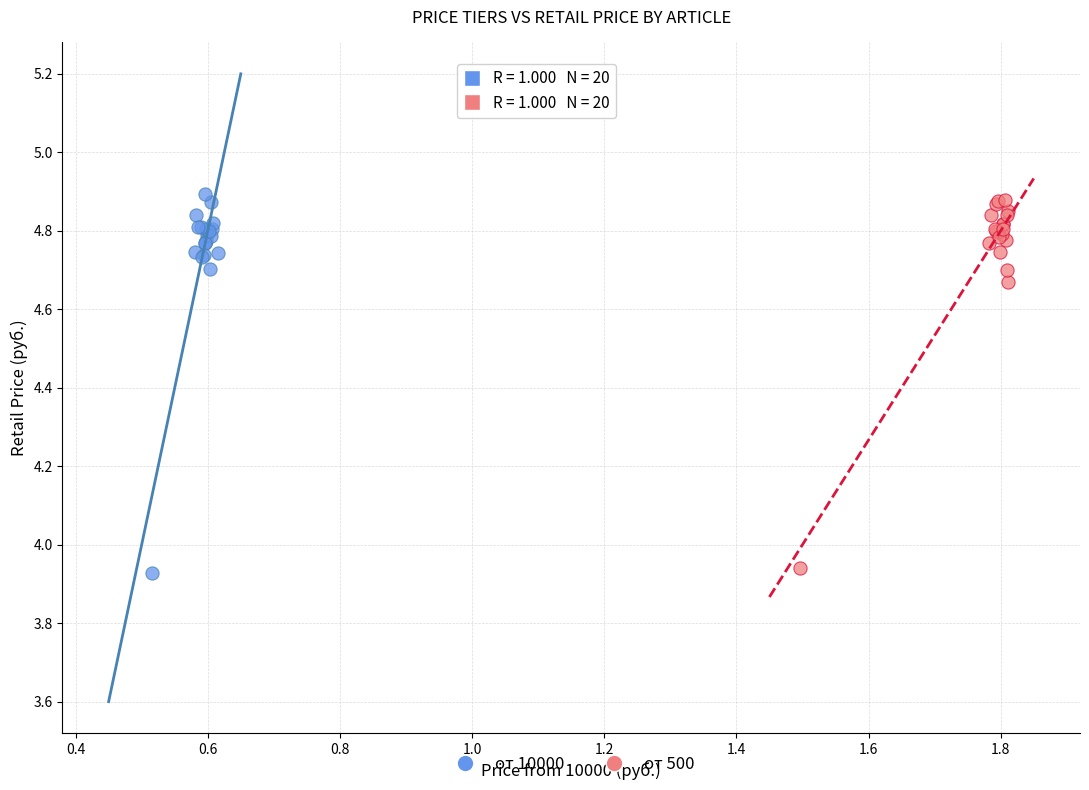

Which series contains the highest Y value?

от 10000